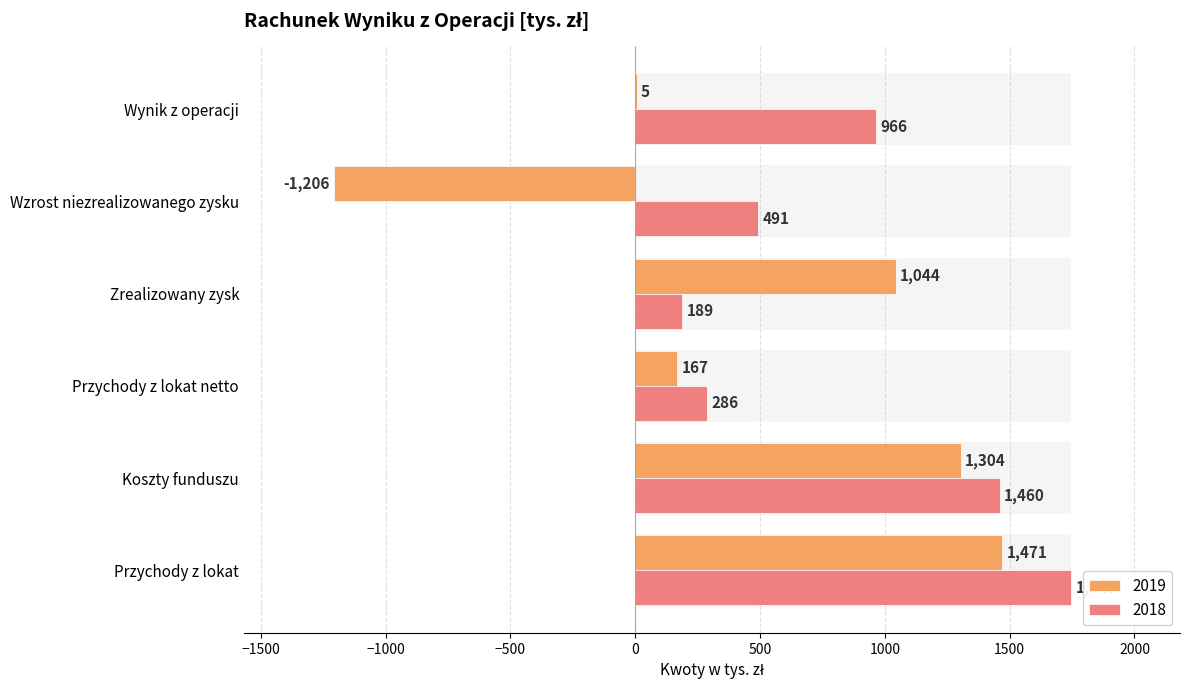

What is the difference between the 2019 values at Zrealizowany zysk and Przychody z lokat netto?

877